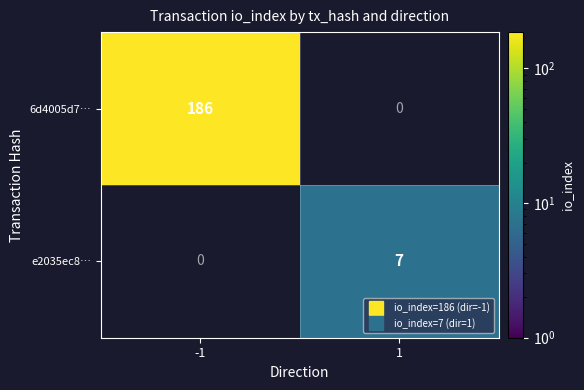

Is the value of e2035ec8… at -1 greater than the value of 6d4005d7… at 1?

No